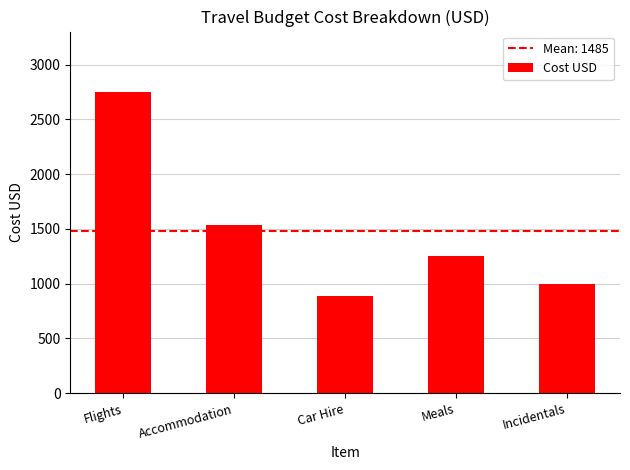

How many categories are shown in the chart?

5